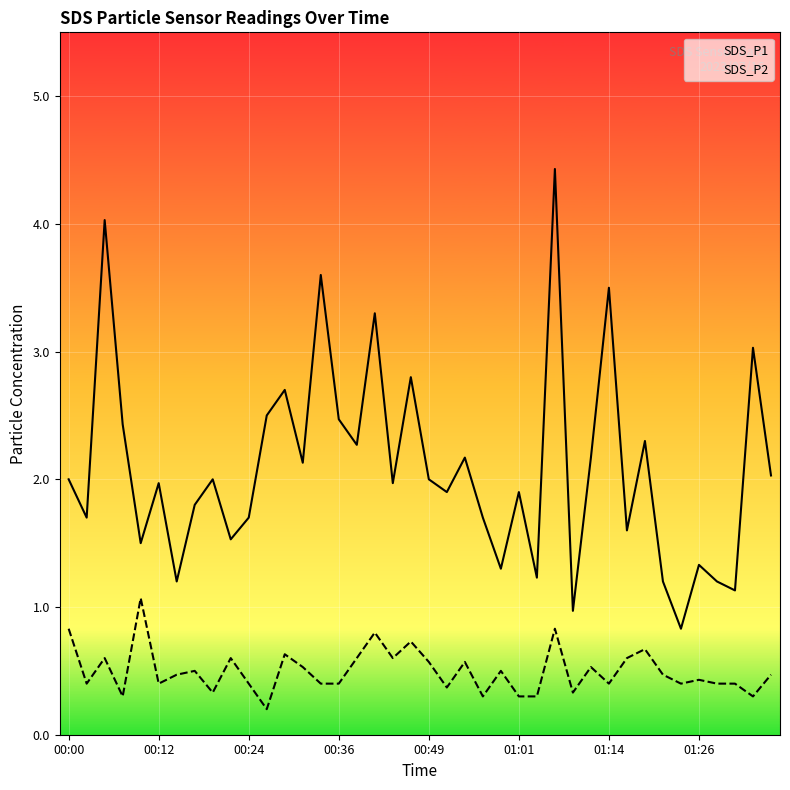

What is the difference between the highest and lowest values at 00:36?

2.1